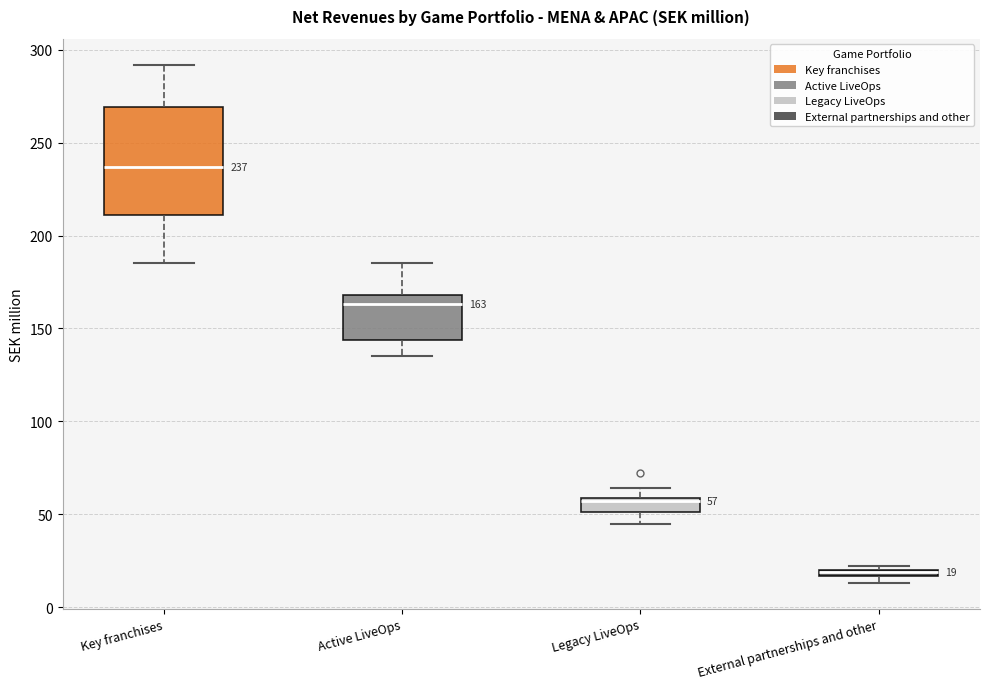

Which box is the tallest, from its lower edge to its upper edge?

Key franchises